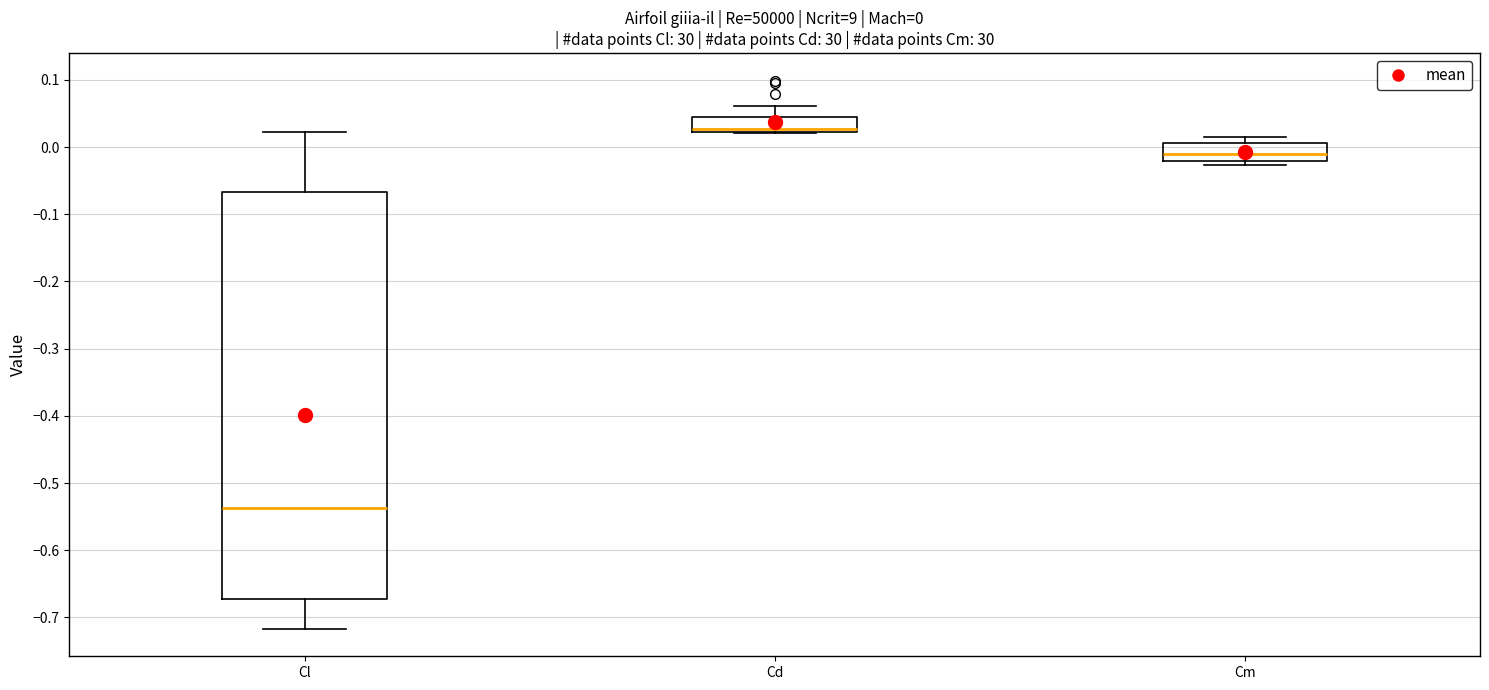

Which box is the tallest, from its lower edge to its upper edge?

Cl